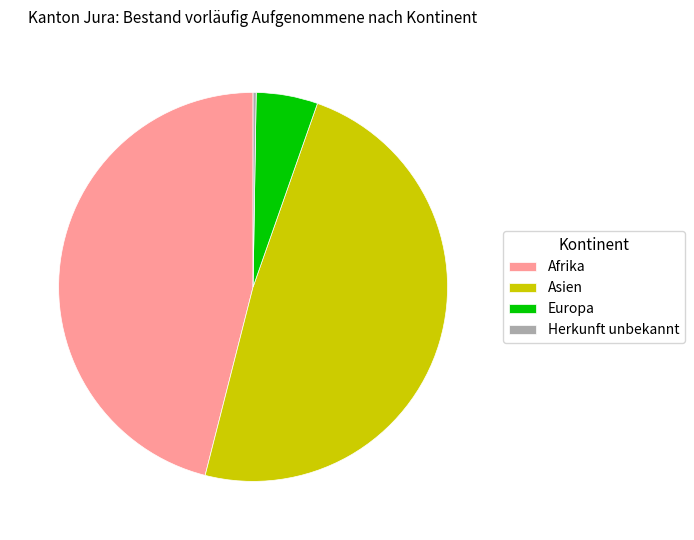

Approximately how many times larger is the value at Afrika compared to Europa?

9.0